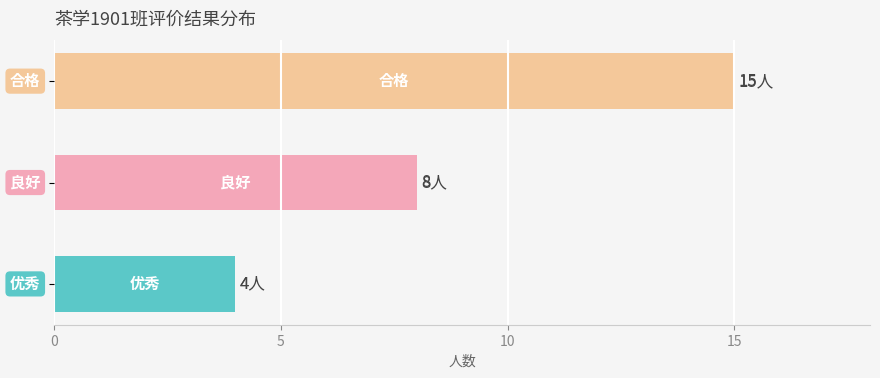

True or false: the data shows 15 at 10.

True